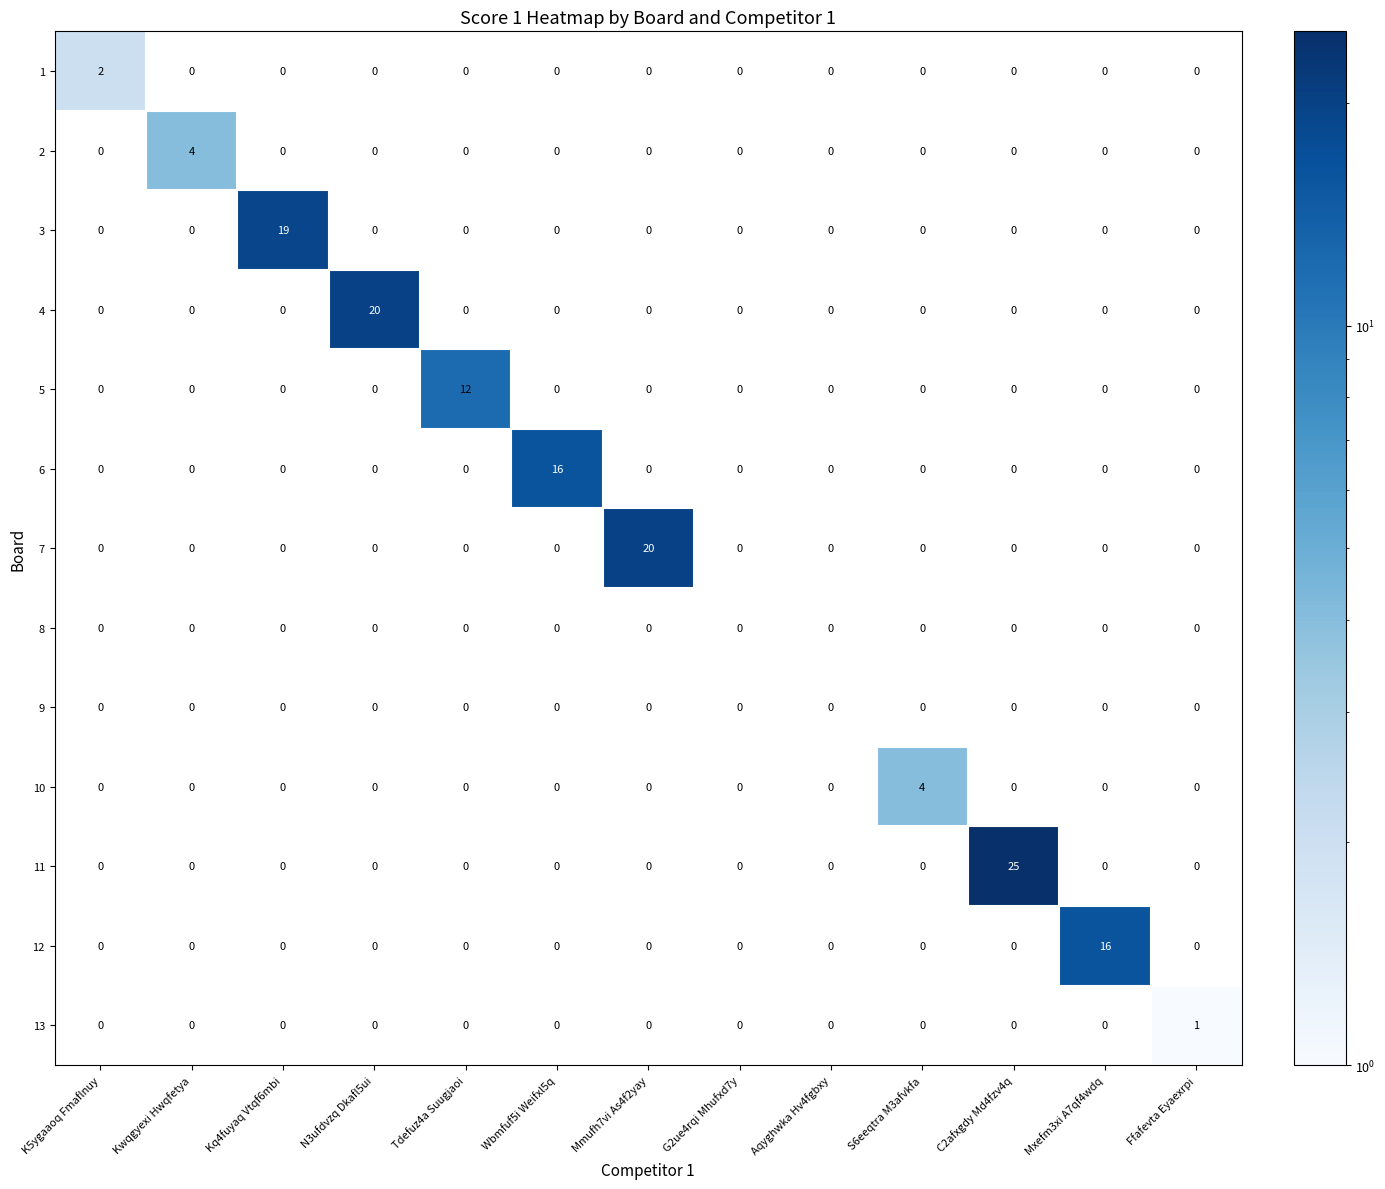

At which category is the sum across all series the highest?

C2afxgdy Md4fzv4q